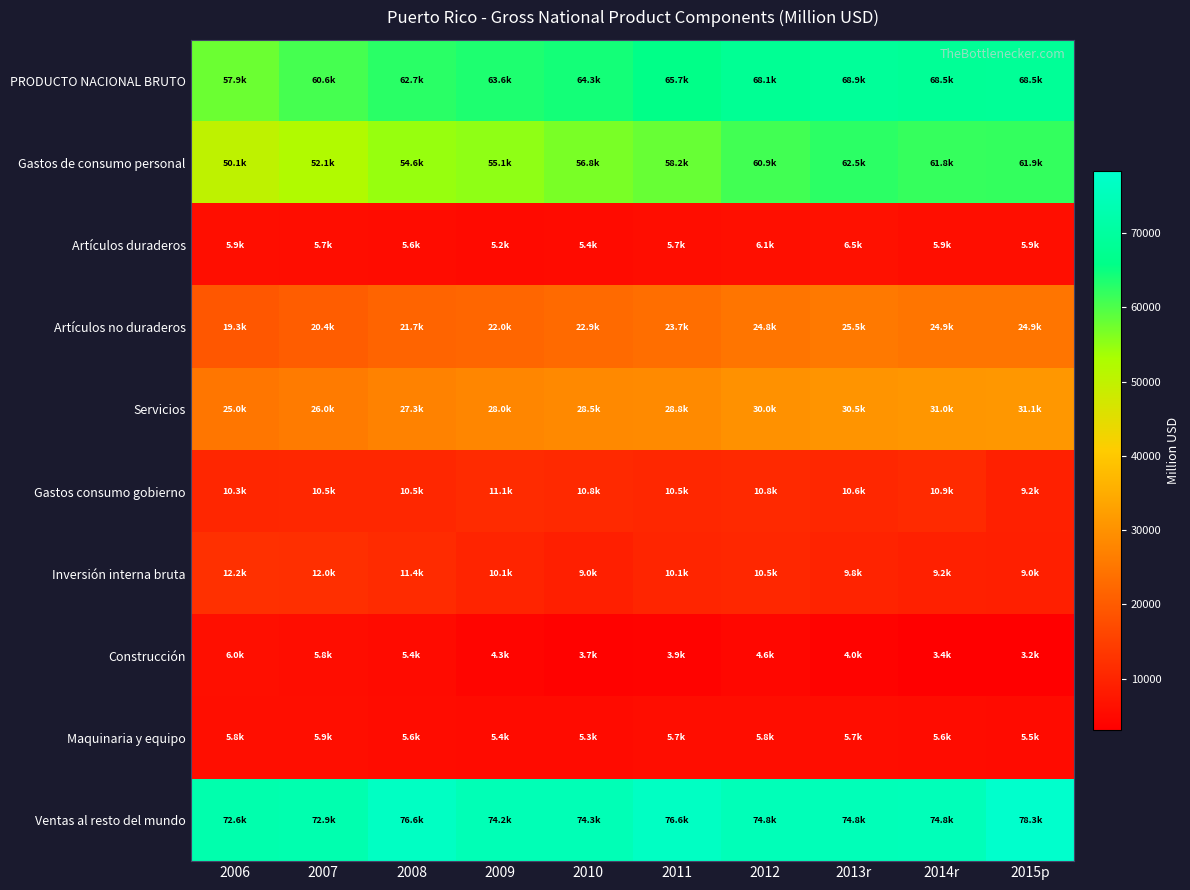

Between 2008 and 2010, which is larger?

2010